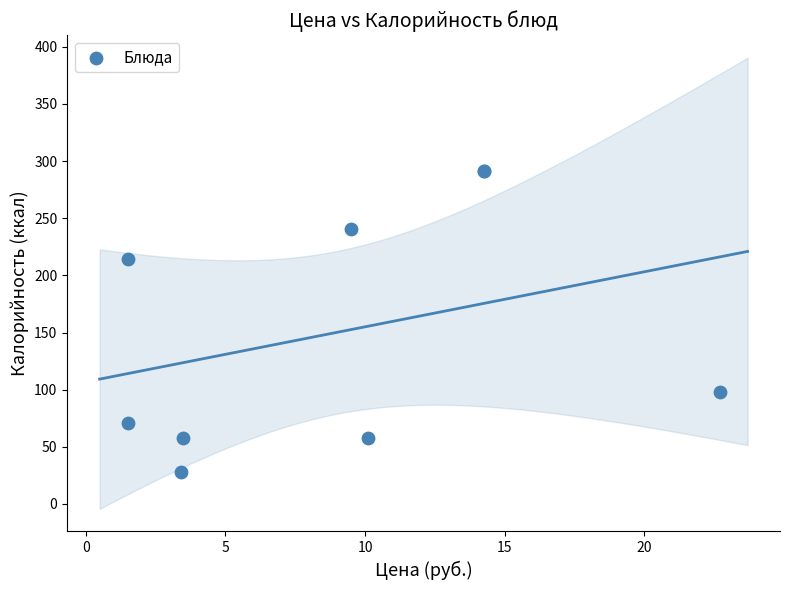

What Y value in the scatter plot is closest to 159?

214